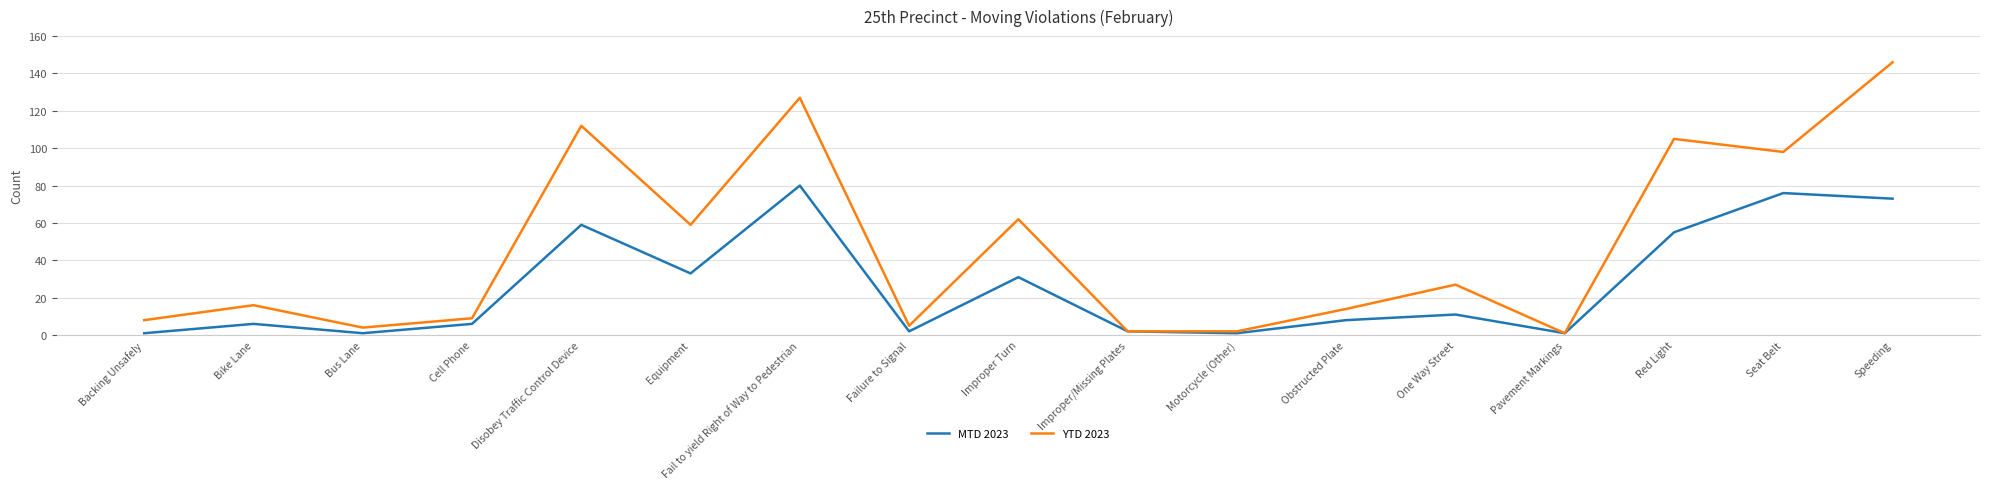

At which category does the chart reach its peak across all series?

Speeding